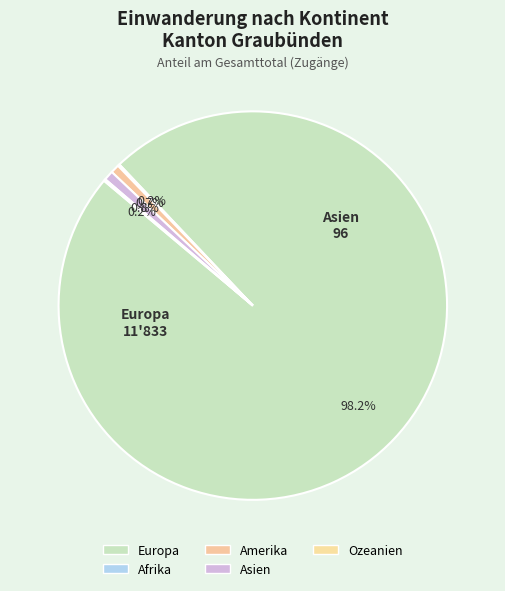

To the nearest percent, what is the difference between the largest and smallest slice percentages?

98%